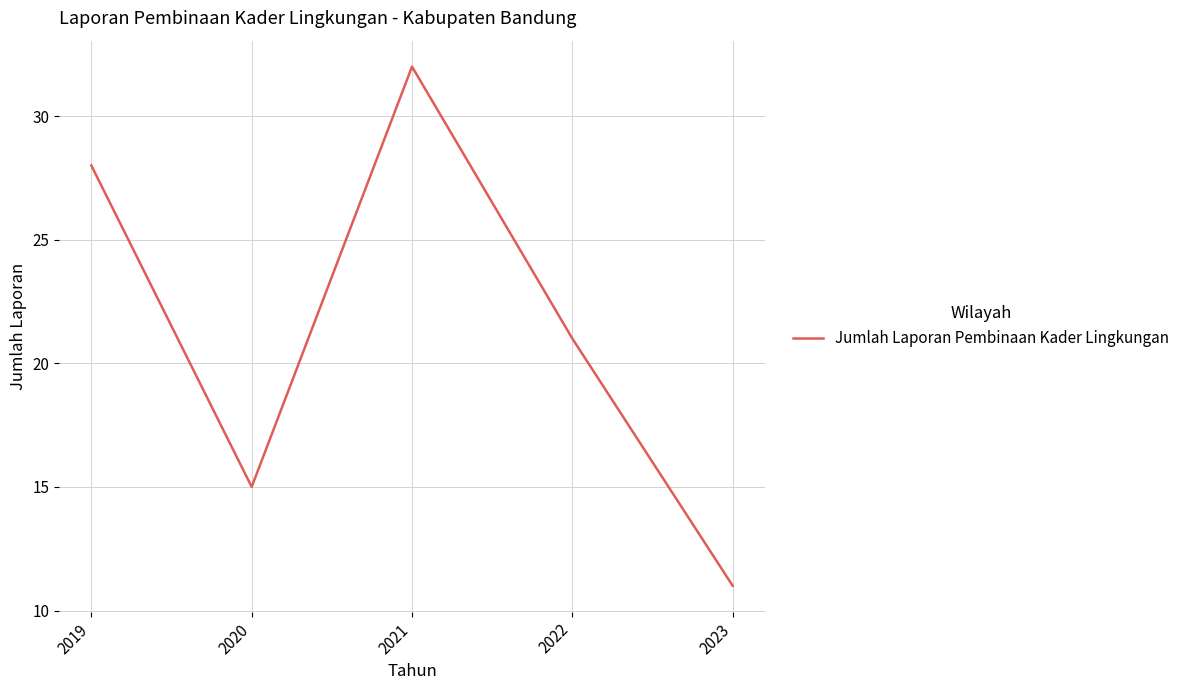

Rank the categories by value from lowest to highest.

2023, 2020, 2022, 2019, 2021